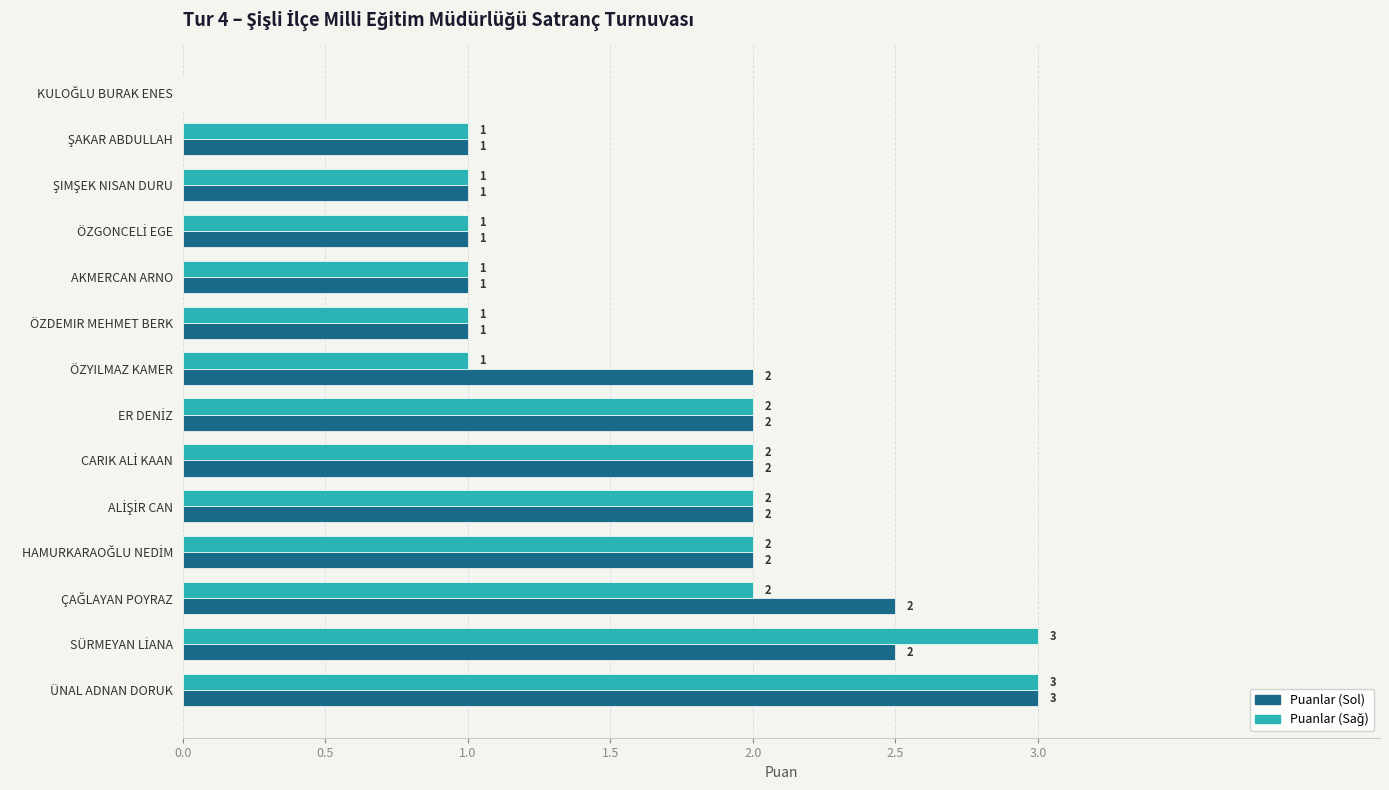

At which category is the sum across all series the highest?

ÜNAL ADNAN DORUK